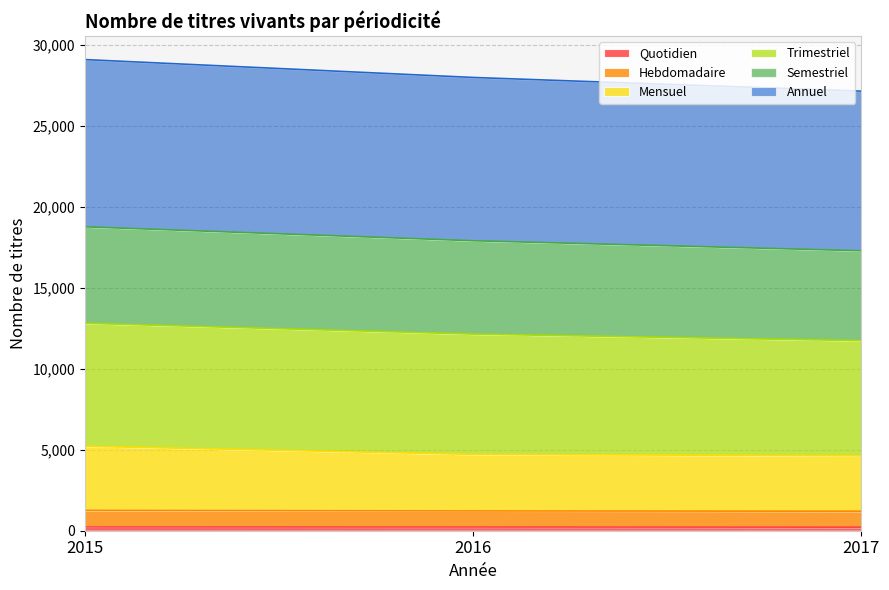

What is the greatest value displayed?

29082